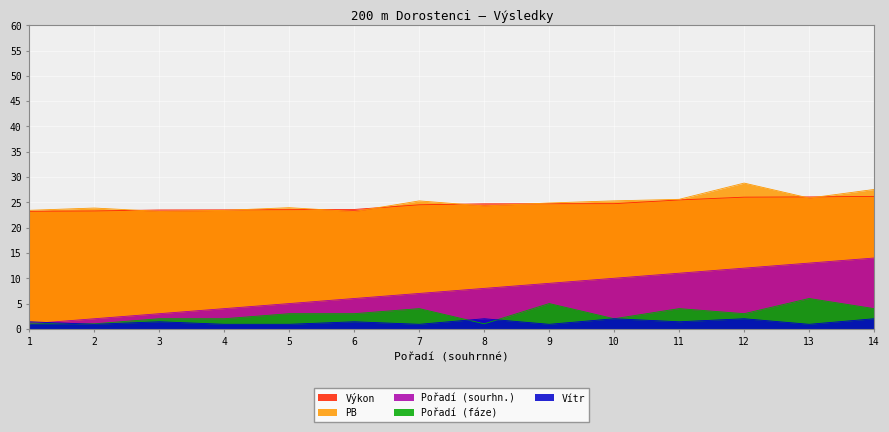

Reading left to right, transcribe all the data shown in this chart.

Výkon: 23.2	23.3	23.5	23.5	23.6	23.6	24.5	24.7	24.7	24.7	25.5	26.0	26.1	26.2
PB: 23.4	23.9	23.2	23.4	23.9	23.2	25.3	24.3	24.9	25.3	25.6	28.8	25.9	27.6
Vítr: 1.4	0.9	1.4	0.9	0.9	1.4	0.9	2.0	0.9	2.0	1.4	2.0	0.9	2.0
Pořadí (sourhn.): 1.0	2.0	3.0	4.0	5.0	6.0	7.0	8.0	9.0	10.0	11.0	12.0	13.0	14.0
Pořadí (fáze): 1.0	1.0	2.0	2.0	3.0	3.0	4.0	1.0	5.0	2.0	4.0	3.0	6.0	4.0